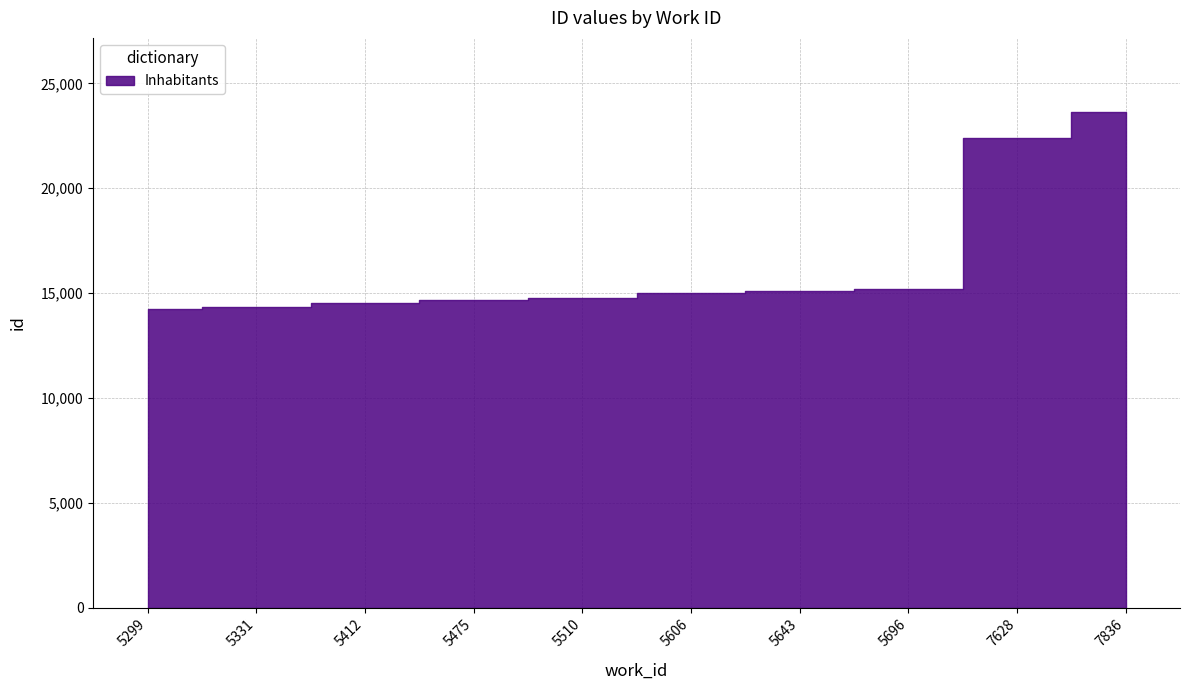

Reading left to right, extract all data points from this chart.

14227	14331	14546	14661	14780	14989	15086	15206	22385	23623